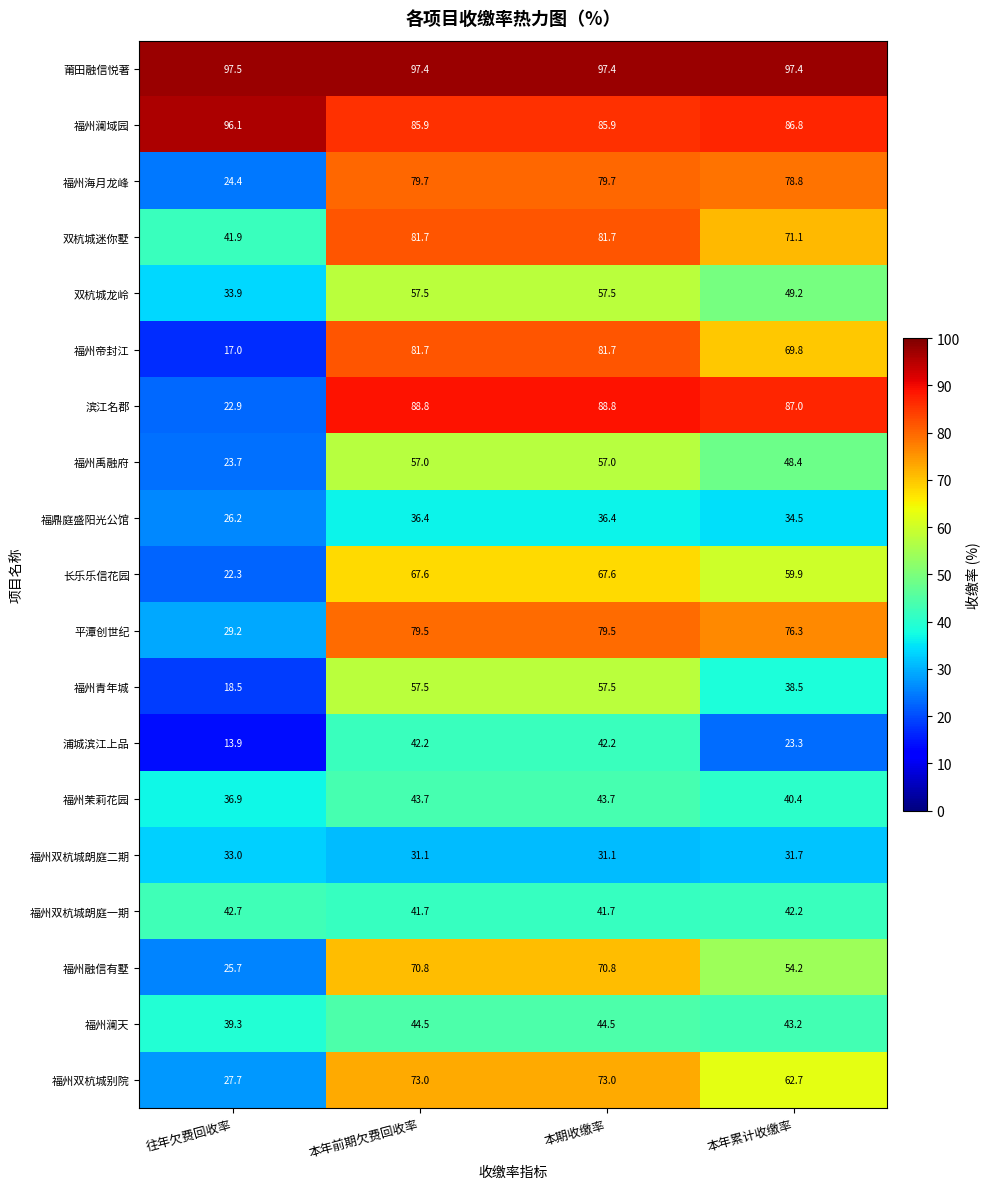

Which category has the lowest value across all series?

往年欠费回收率